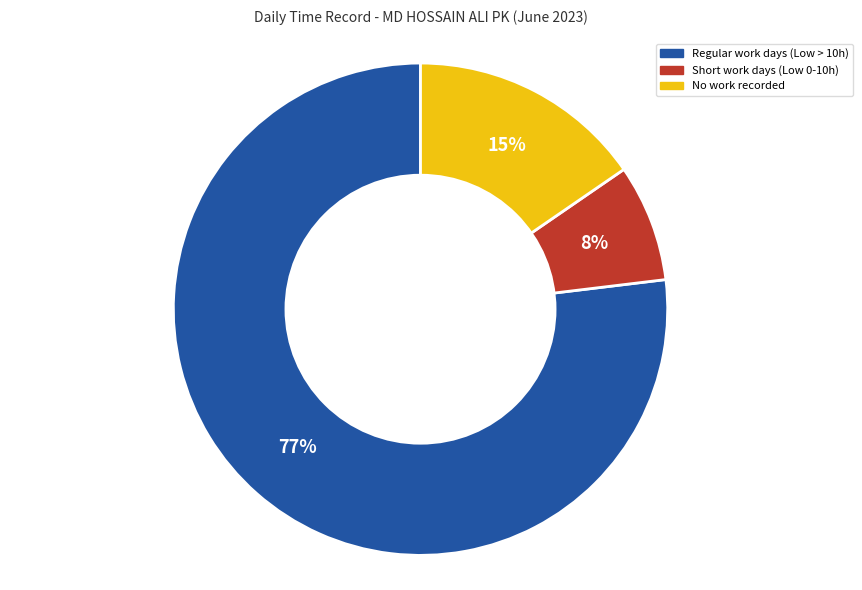

Is there a majority slice in this chart?

Yes